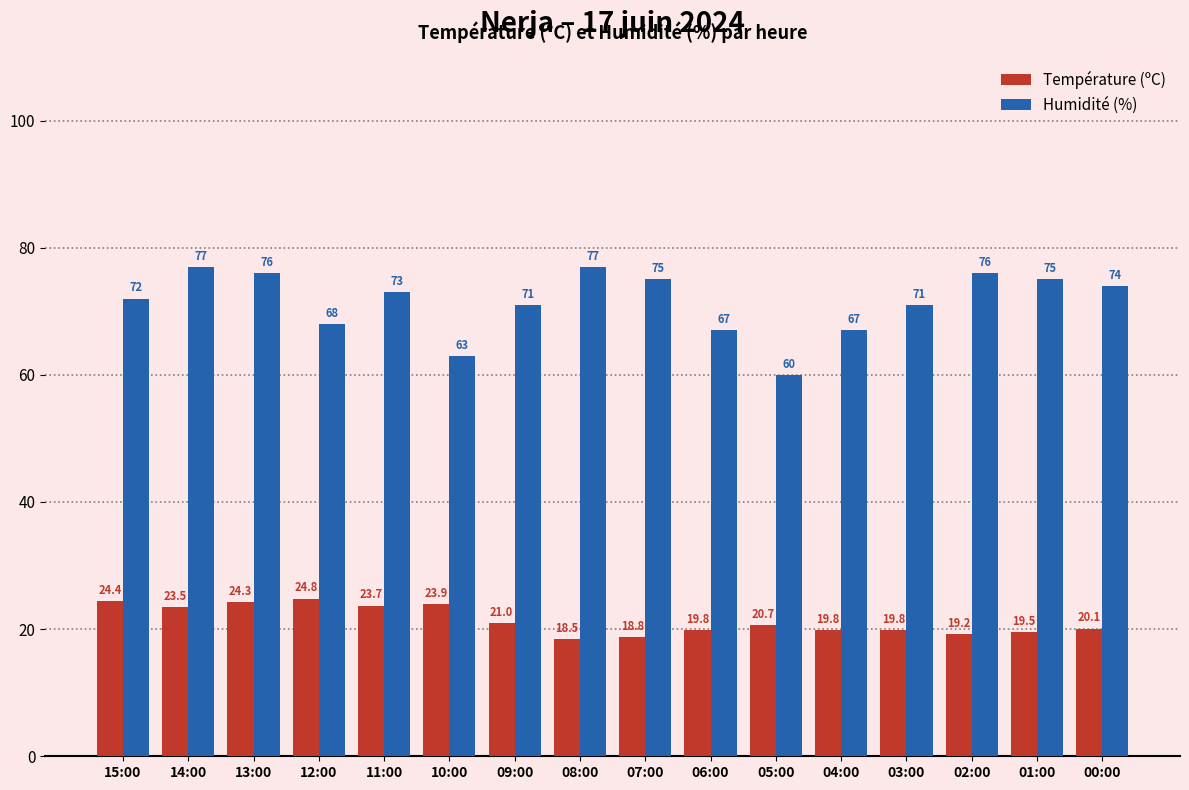

What is the maximum value shown in the chart?

77.0